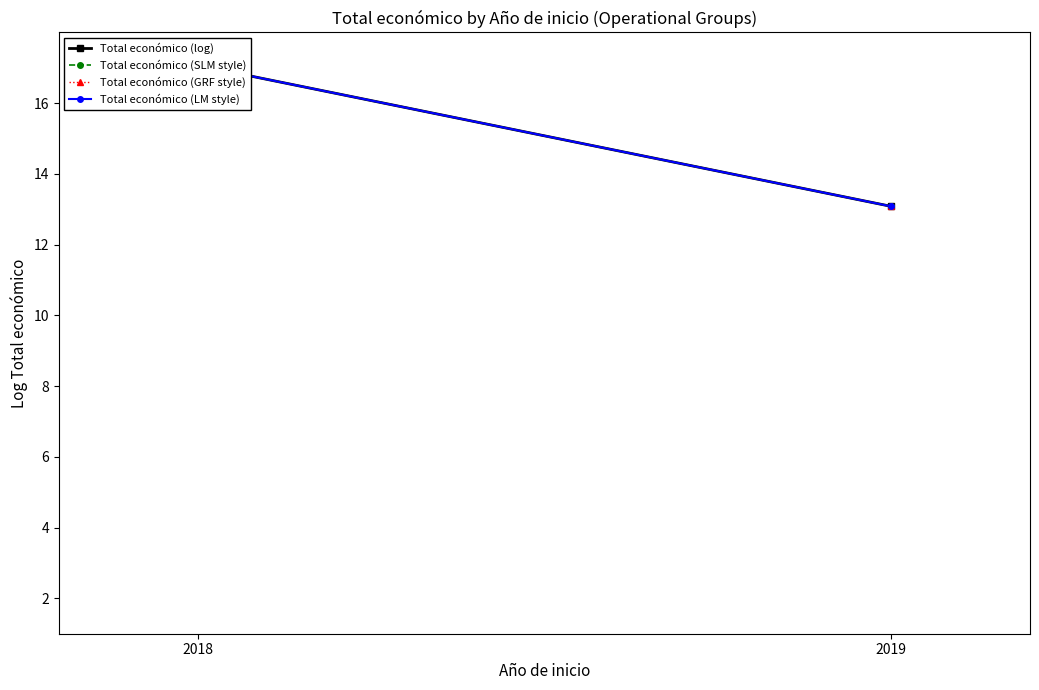

How many series are shown in this chart?

4